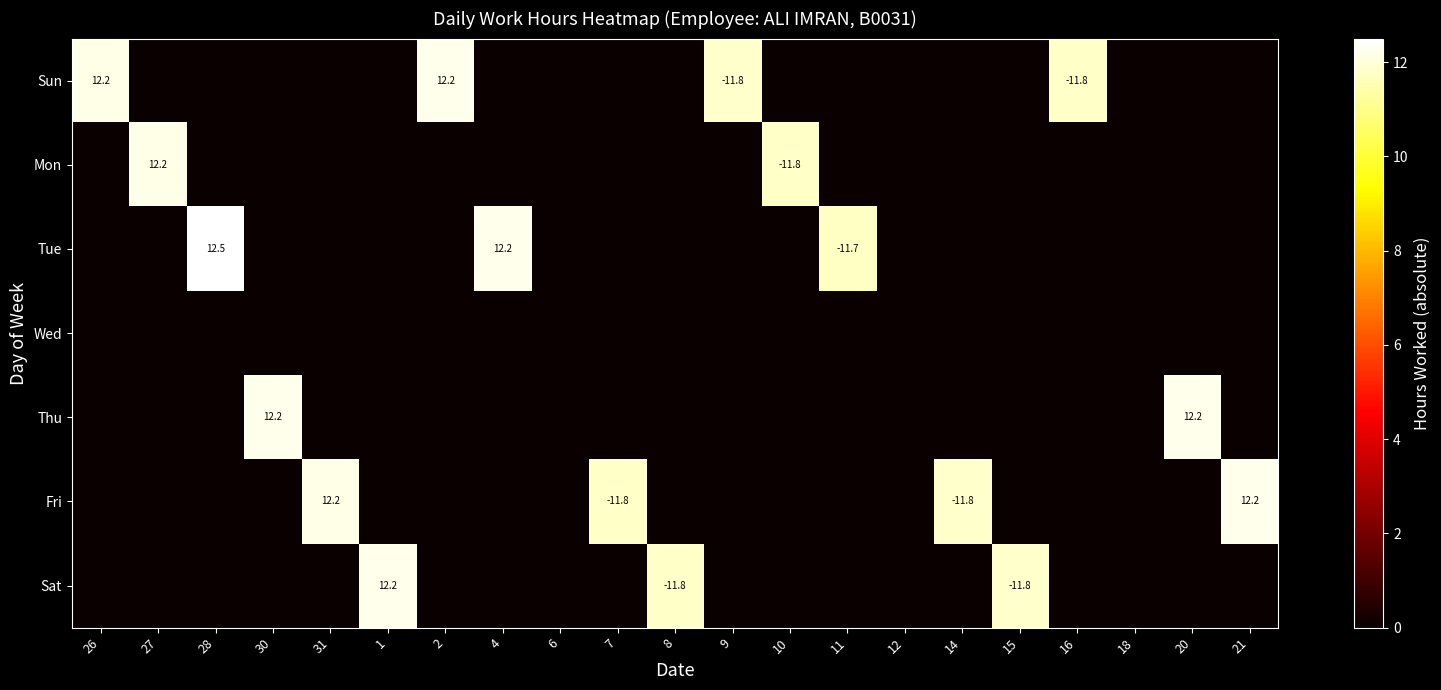

What is the highest value of the Fri series?

12.2